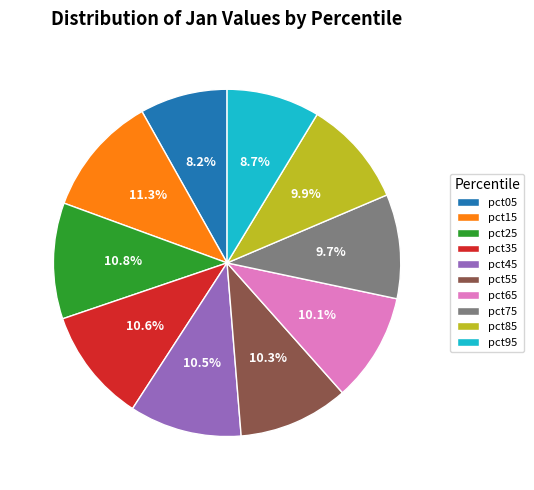

Is it true that pct35 is 20% of the pie?

False